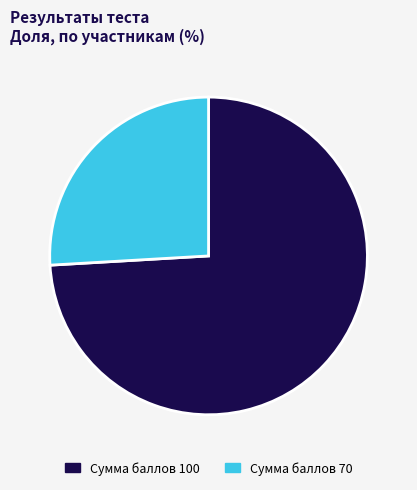

Is the sum of Сумма баллов 100 and Сумма баллов 70 greater than half?

Yes